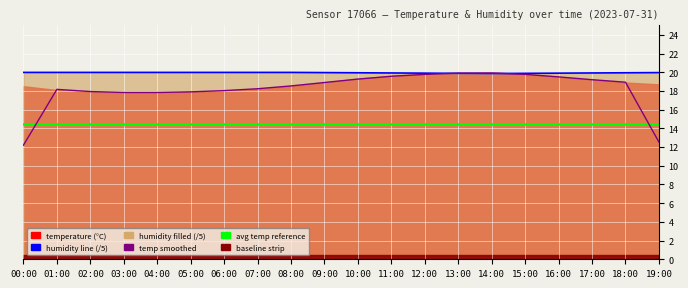

Where is the first local minimum?

14:00